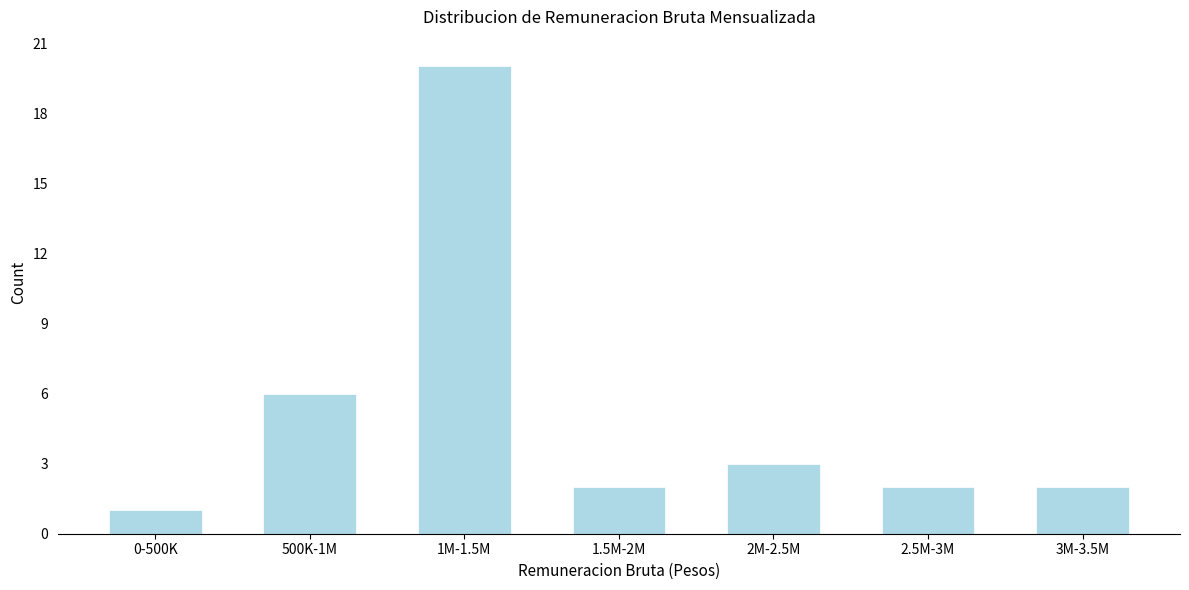

Reading right to left, transcribe all the data shown in this chart.

2	2	3	2	20	6	1